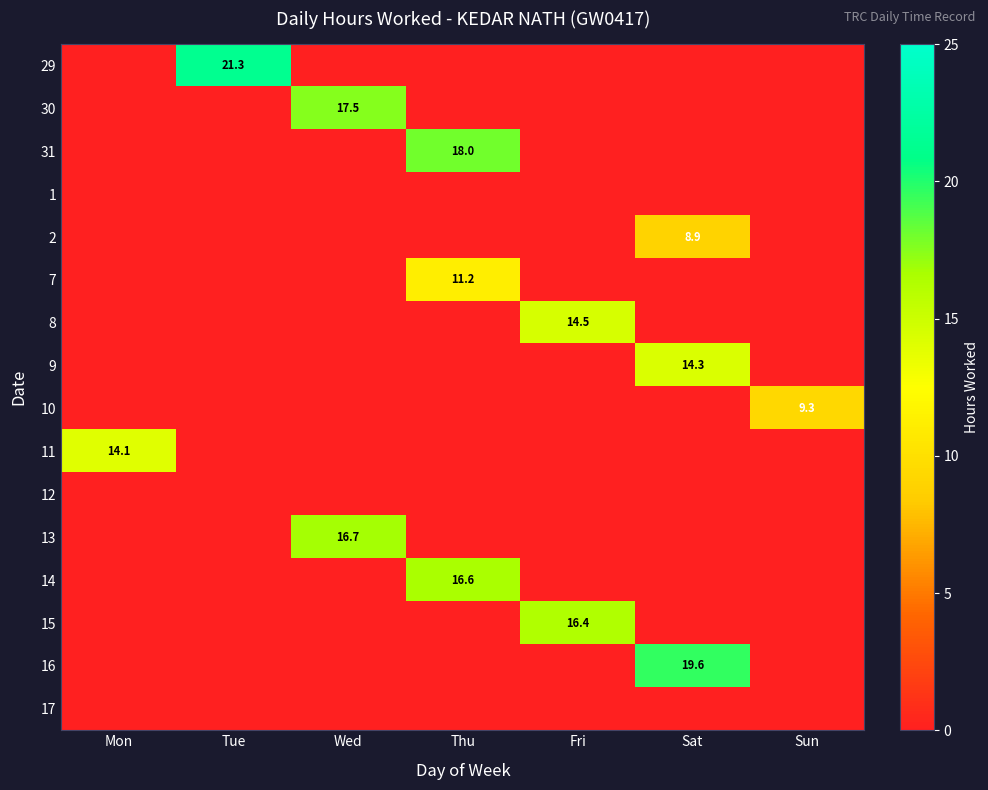

The value of 29 at Tue is 28.1. True or false?

False